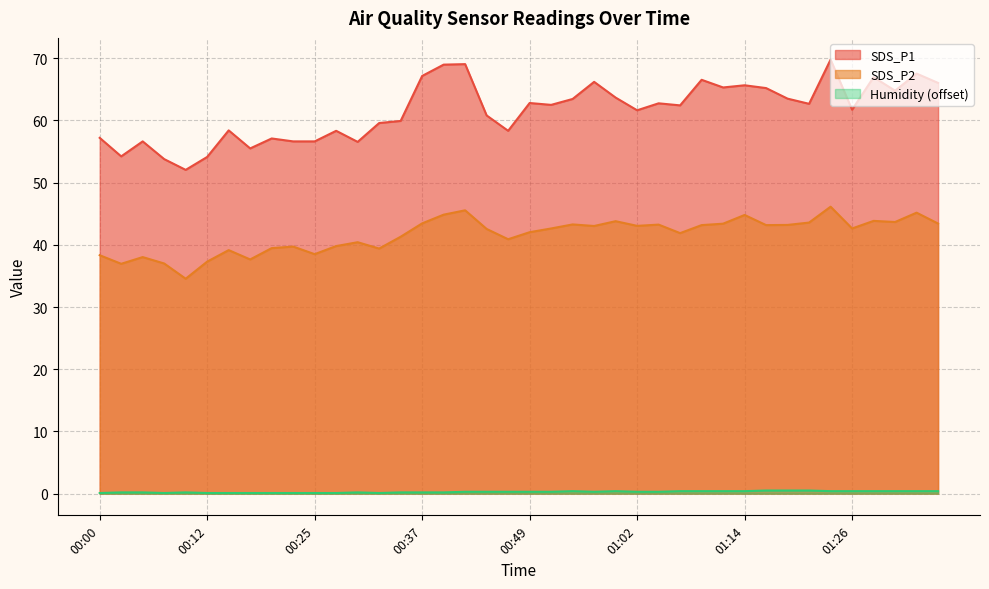

What is the difference between the maximum and minimum values in the Humidity series?

0.4